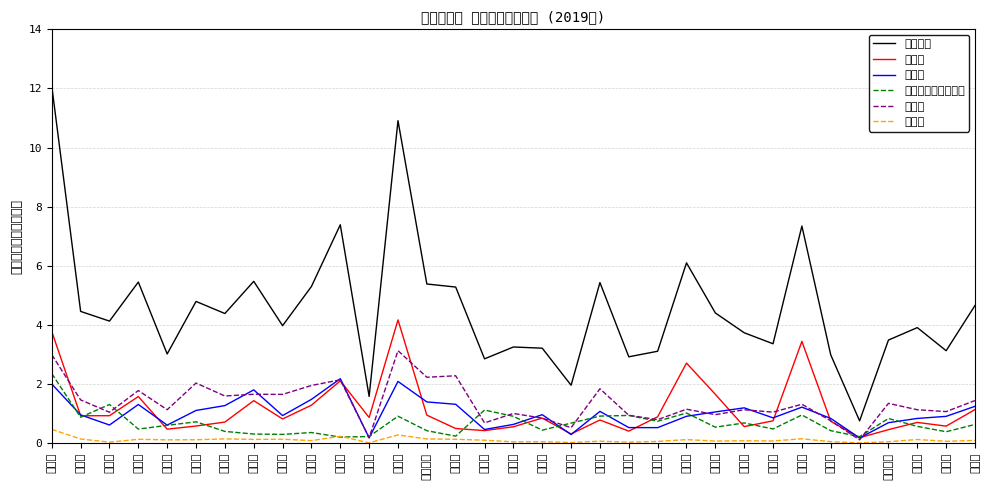

Reading right to left, transcribe all the data shown in this chart.

消費単価: 岡山県=4.7	島根県=3.1	鳥取県=3.9	和歌山県=3.5	奈良県=0.8	兵庫県=3.0	大阪府=7.3	京都府=3.4	滋賀県=3.7	三重県=4.4	愛知県=6.1	静岡県=3.1	岐阜県=2.9	長野県=5.4	山梨県=2.0	福井県=3.2	石川県=3.3	富山県=2.9	新潟県=5.3	神奈川県=5.4	東京都=10.9	千葉県=1.6	埼玉県=7.4	群馬県=5.3	栃木県=4.0	茨城県=5.5	福島県=4.4	山形県=4.8	秋田県=3.0	宮城県=5.5	岩手県=4.1	青森県=4.5	北海道=12.1
買物代: 岡山県=1.1	島根県=0.6	鳥取県=0.7	和歌山県=0.5	奈良県=0.2	兵庫県=0.7	大阪府=3.4	京都府=0.8	滋賀県=0.6	三重県=1.7	愛知県=2.7	静岡県=0.9	岐阜県=0.4	長野県=0.8	山梨県=0.3	福井県=0.9	石川県=0.6	富山県=0.4	新潟県=0.5	神奈川県=1.0	東京都=4.2	千葉県=0.9	埼玉県=2.1	群馬県=1.3	栃木県=0.8	茨城県=1.4	福島県=0.7	山形県=0.6	秋田県=0.5	宮城県=1.6	岩手県=0.9	青森県=0.9	北海道=3.8
飲食費: 岡山県=1.3	島根県=0.9	鳥取県=0.8	和歌山県=0.7	奈良県=0.2	兵庫県=0.8	大阪府=1.2	京都府=0.9	滋賀県=1.2	三重県=1.1	愛知県=0.9	静岡県=0.5	岐阜県=0.5	長野県=1.1	山梨県=0.3	福井県=1.0	石川県=0.6	富山県=0.5	新潟県=1.3	神奈川県=1.4	東京都=2.1	千葉県=0.2	埼玉県=2.2	群馬県=1.5	栃木県=0.9	茨城県=1.8	福島県=1.3	山形県=1.1	秋田県=0.6	宮城県=1.3	岩手県=0.6	青森県=1.0	北海道=2.0
団体･パック参加費: 岡山県=0.6	島根県=0.4	鳥取県=0.6	和歌山県=0.8	奈良県=0.2	兵庫県=0.4	大阪府=1.0	京都府=0.5	滋賀県=0.7	三重県=0.5	愛知県=1.0	静岡県=0.7	岐阜県=0.9	長野県=0.9	山梨県=0.7	福井県=0.4	石川県=0.9	富山県=1.1	新潟県=0.2	神奈川県=0.4	東京都=0.9	千葉県=0.2	埼玉県=0.2	群馬県=0.4	栃木県=0.3	茨城県=0.3	福島県=0.4	山形県=0.7	秋田県=0.6	宮城県=0.5	岩手県=1.3	青森県=0.9	北海道=2.4
宿泊費: 岡山県=1.4	島根県=1.1	鳥取県=1.1	和歌山県=1.4	奈良県=0.1	兵庫県=0.8	大阪府=1.3	京都府=1.1	滋賀県=1.1	三重県=1.0	愛知県=1.2	静岡県=0.8	岐阜県=0.9	長野県=1.8	山梨県=0.5	福井県=0.9	石川県=1.0	富山県=0.7	新潟県=2.3	神奈川県=2.2	東京都=3.1	千葉県=0.2	埼玉県=2.1	群馬県=2.0	栃木県=1.7	茨城県=1.7	福島県=1.6	山形県=2.0	秋田県=1.1	宮城県=1.8	岩手県=1.0	青森県=1.5	北海道=3.0
交通費: 岡山県=0.1	島根県=0.1	鳥取県=0.1	和歌山県=0.1	奈良県=0.0	兵庫県=0.1	大阪府=0.2	京都府=0.1	滋賀県=0.1	三重県=0.1	愛知県=0.1	静岡県=0.1	岐阜県=0.0	長野県=0.1	山梨県=0.0	福井県=0.1	石川県=0.0	富山県=0.1	新潟県=0.1	神奈川県=0.1	東京都=0.3	千葉県=0.0	埼玉県=0.2	群馬県=0.1	栃木県=0.1	茨城県=0.1	福島県=0.1	山形県=0.1	秋田県=0.1	宮城県=0.1	岩手県=0.0	青森県=0.1	北海道=0.5